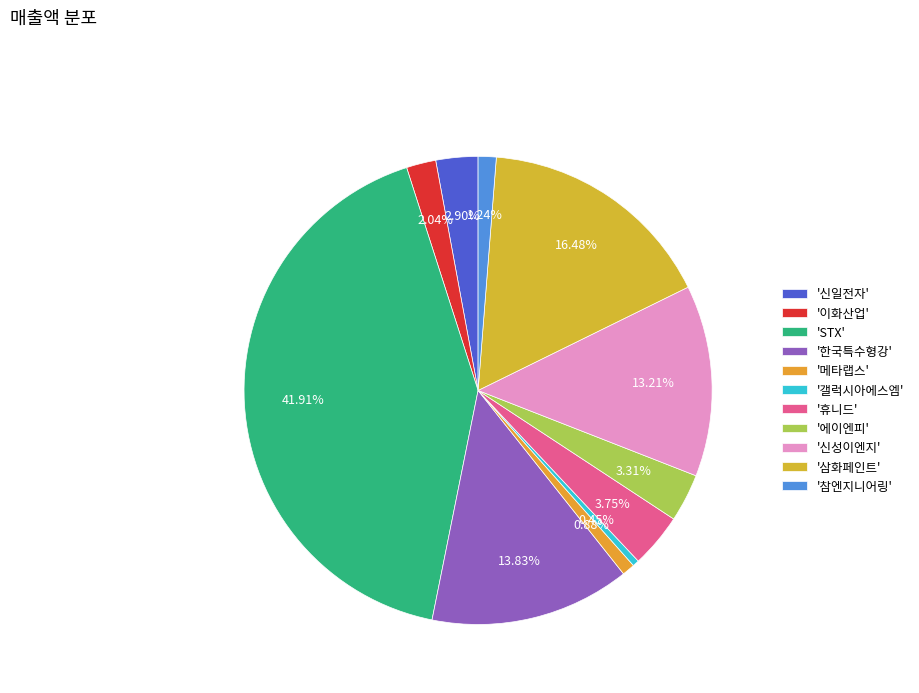

How many segments does this pie chart have?

11